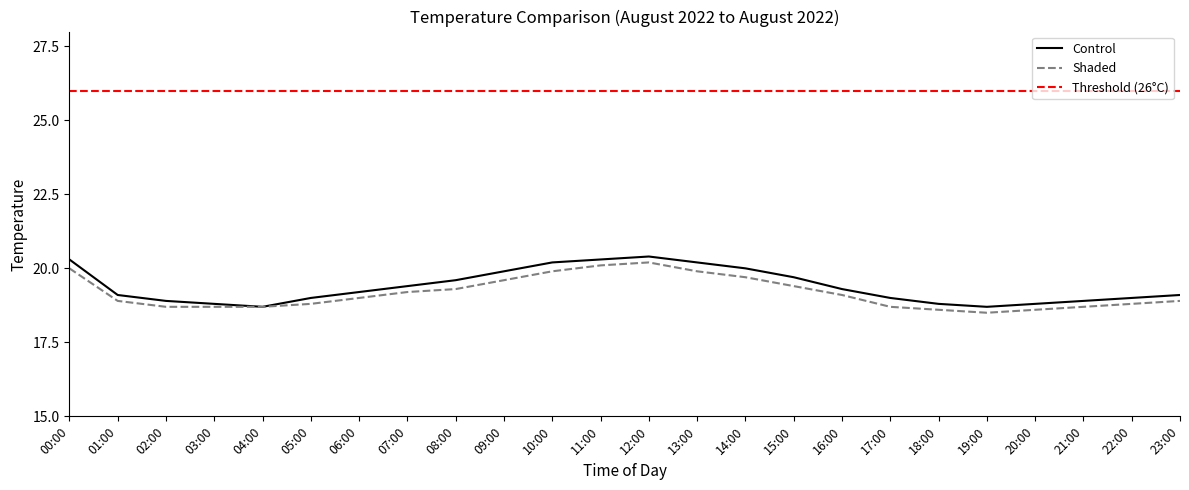

At which label is the value closest to 19?

05:00